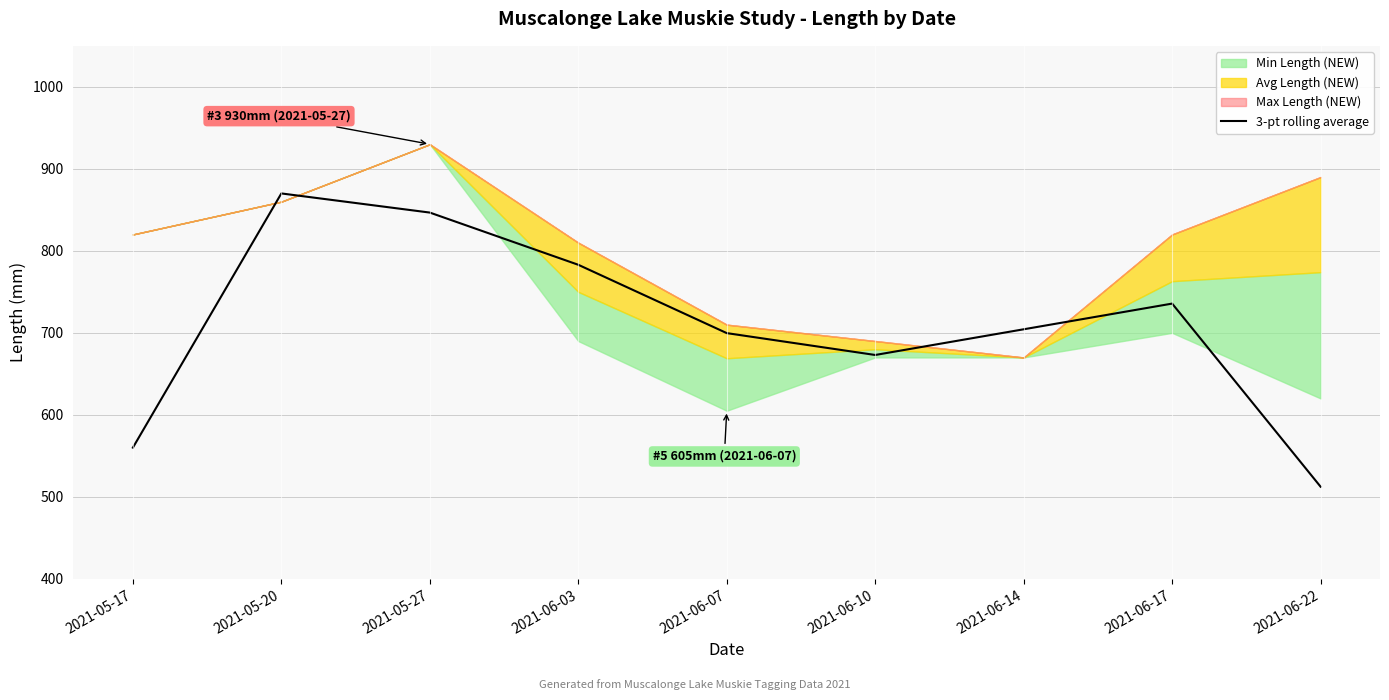

What is the maximum value for 3-pt rolling average?

870.0